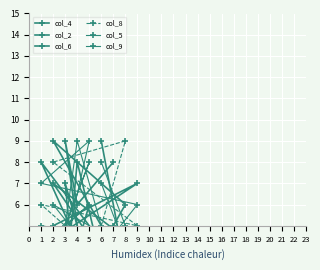

Reading left to right, extract all data points from this chart.

col_4: 8	6	9	1	5	4	7	2	3
col_2: 1	8	2	6	4	7	5	3	9
col_6: 5	1	7	3	8	2	9	6	4
col_8: 4	2	1	4	6	5	8	9	5
col_5: 2	3	4	9	7	6	1	5	8
col_9: 3	9	5	8	2	1	6	4	7